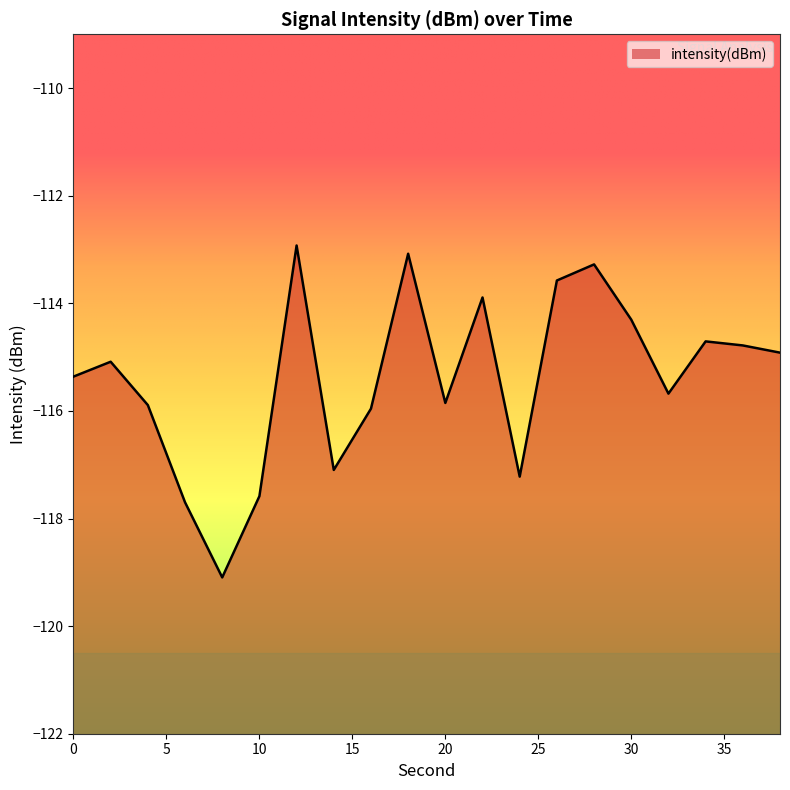

How many series are shown in this chart?

1